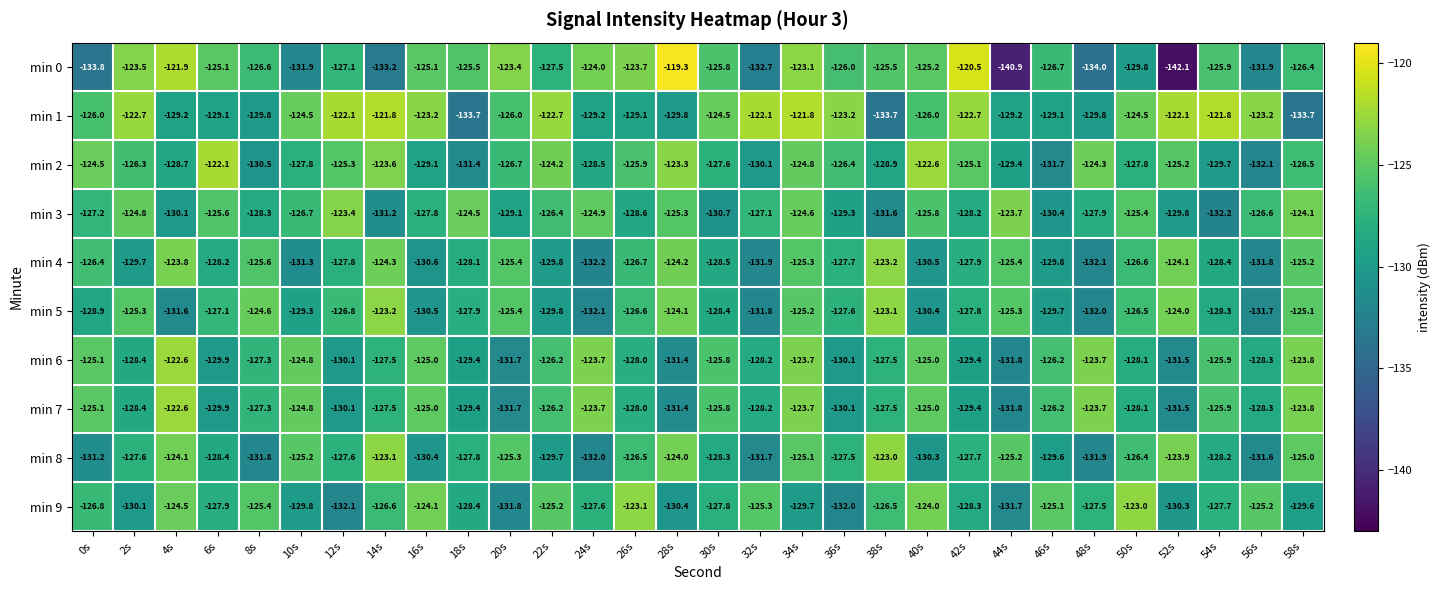

Is the value of min 9 at 38s greater than the value of min 7 at 34s?

No